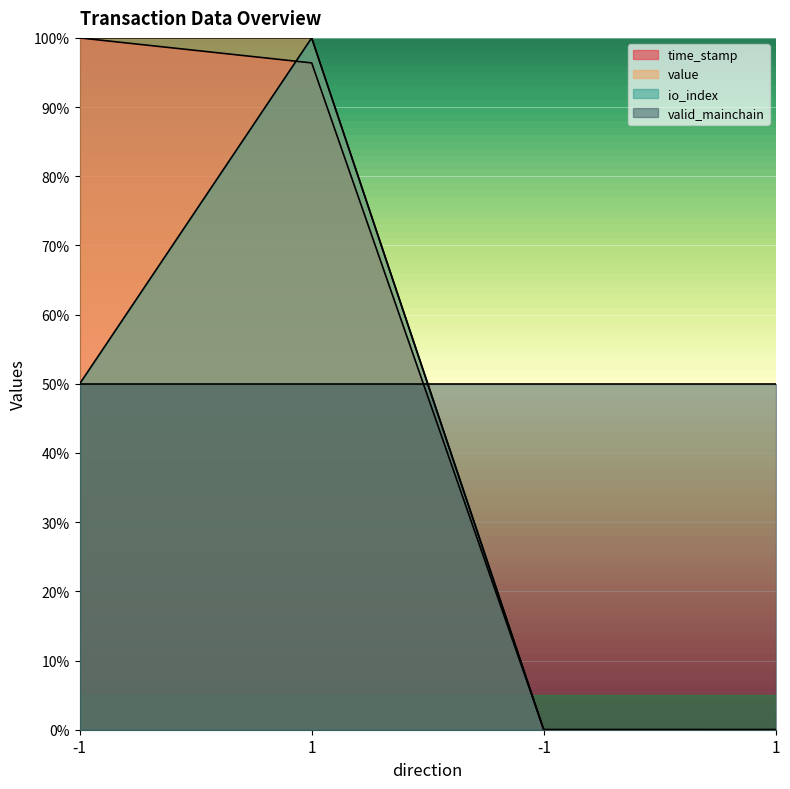

What is the sum of the io_index values at 1 and -1?

1.5